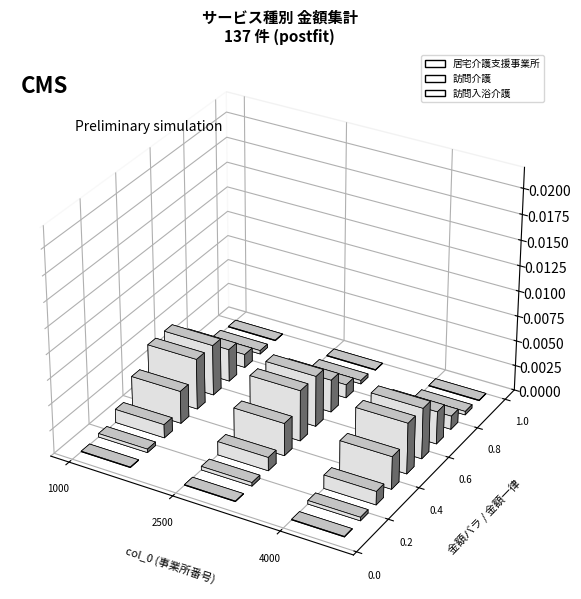

How many data points does each series have?

10